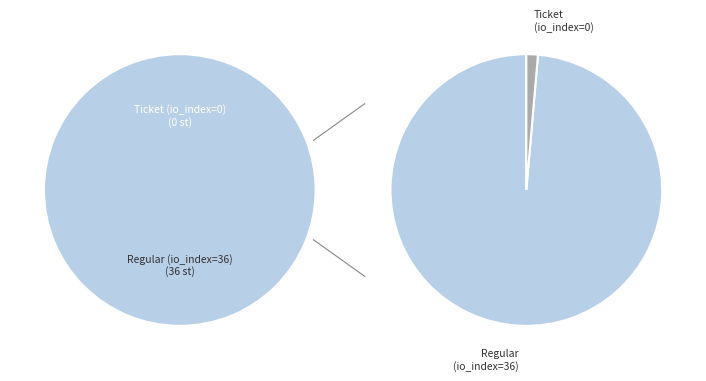

Is it true that Ticket (io_index=0) is 10% of the pie?

False